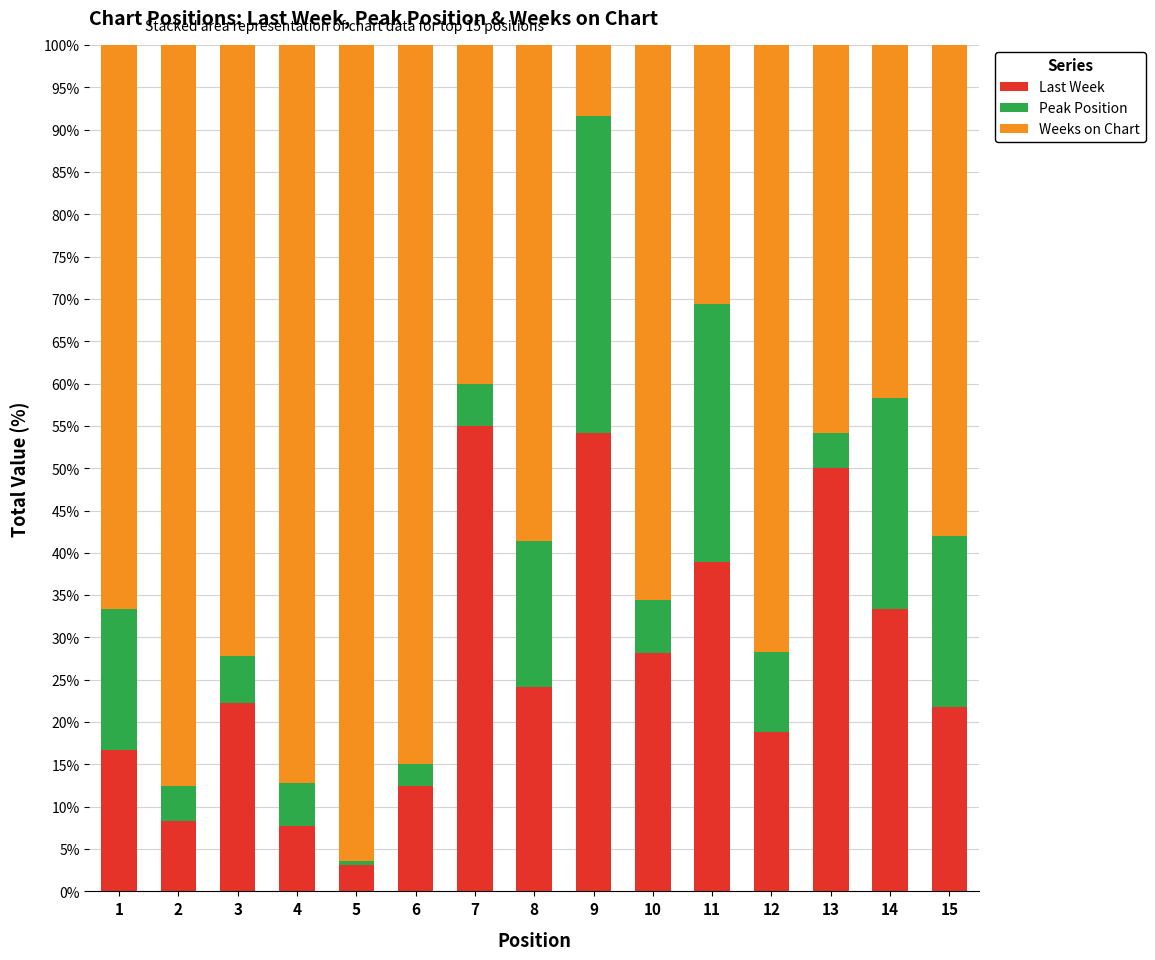

What is the total value across all series at 10?

100.0